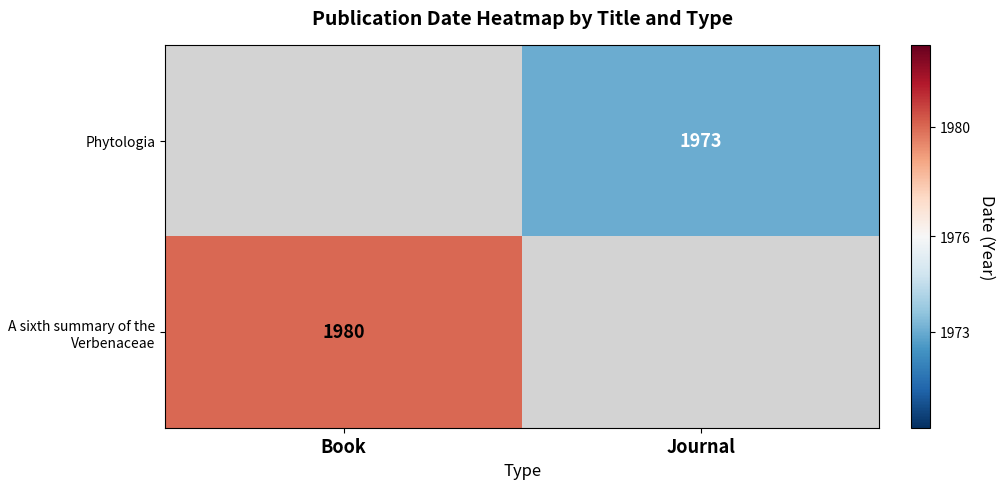

Is the value of A sixth summary of the Verbenaceae at Book greater than the value of Phytologia at Journal?

Yes